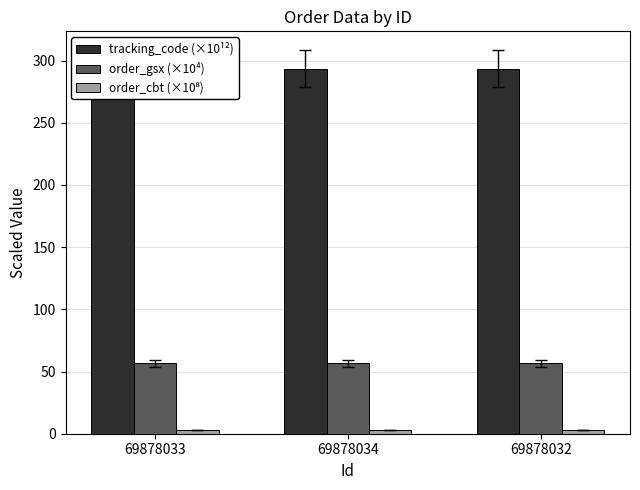

What is the difference between the highest and lowest values at 69878033?

290.5